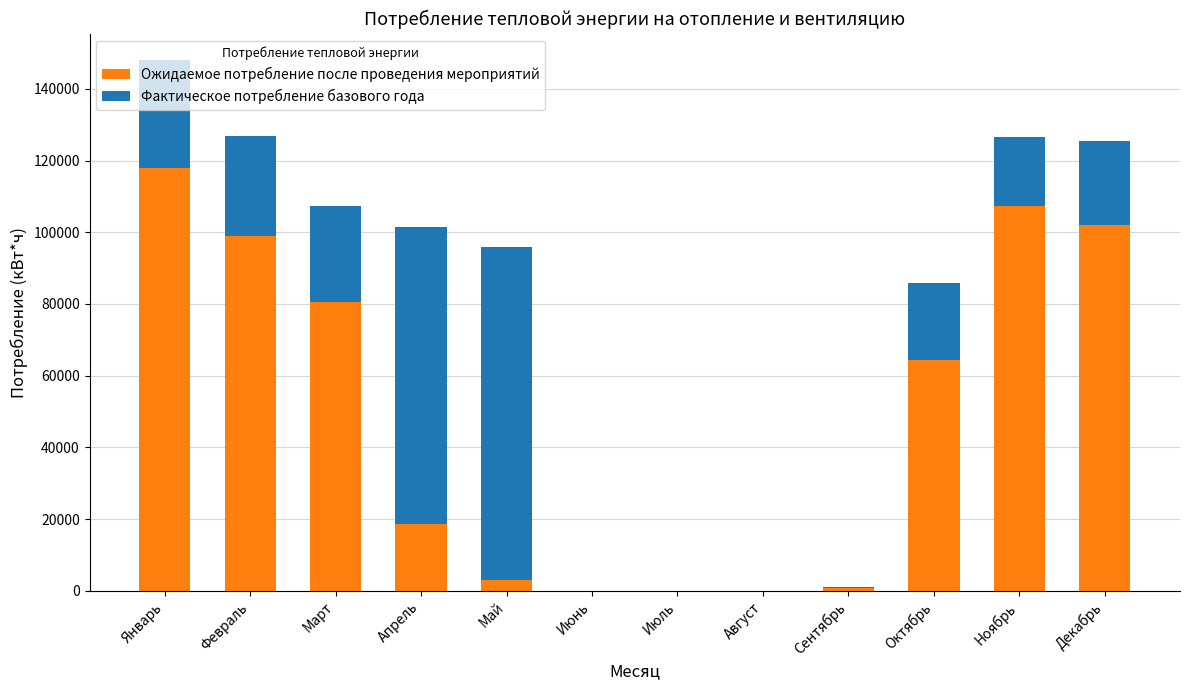

At which category is the sum across all series the highest?

Январь